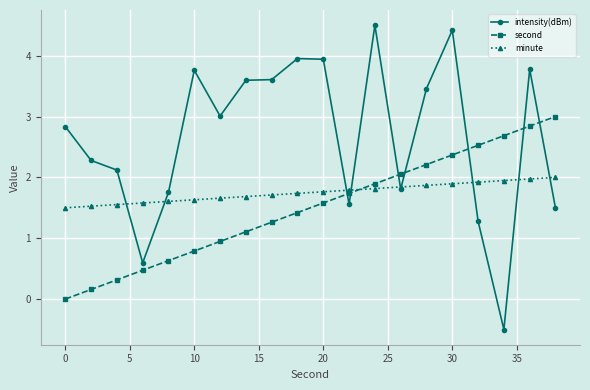

List the series in order of their overall mean, highest first.

intensity(dBm), minute, second